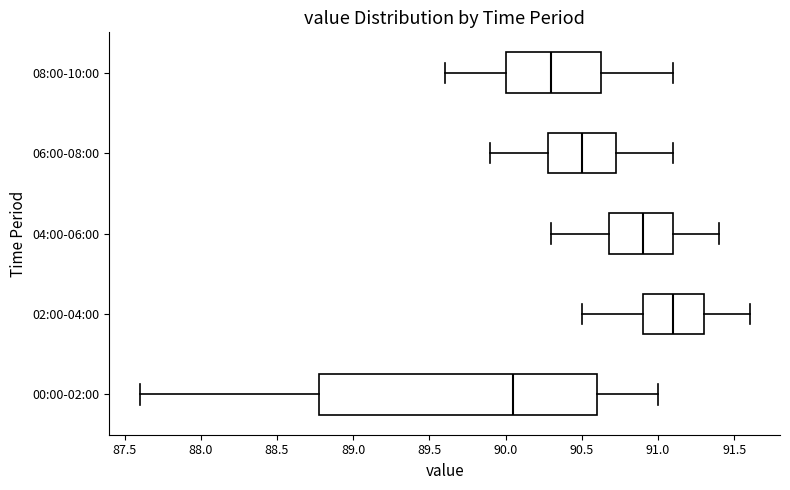

Which box is the widest, from its left edge to its right edge?

00:00-02:00